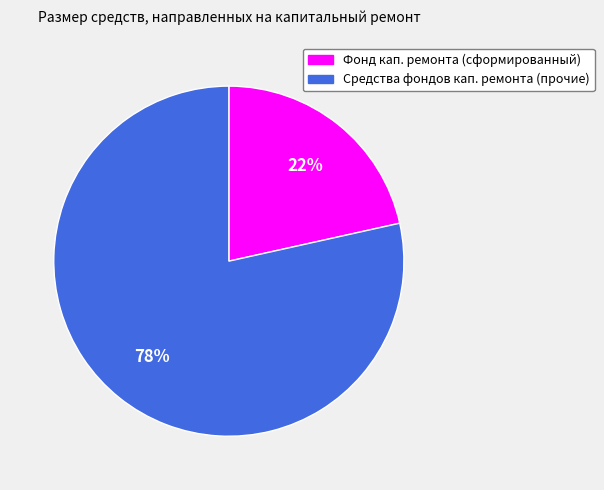

How many segments does this pie chart have?

2